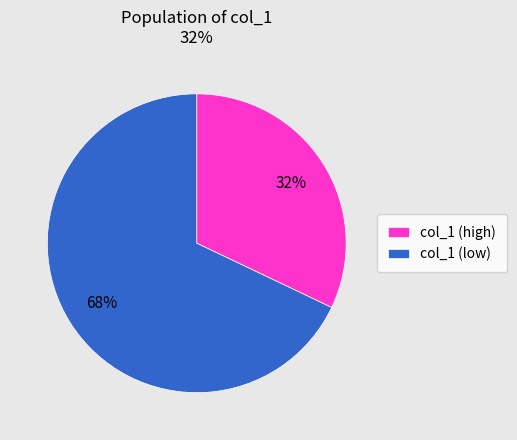

Combined, do col_1 (low) and col_1 (high) account for over 50%?

Yes